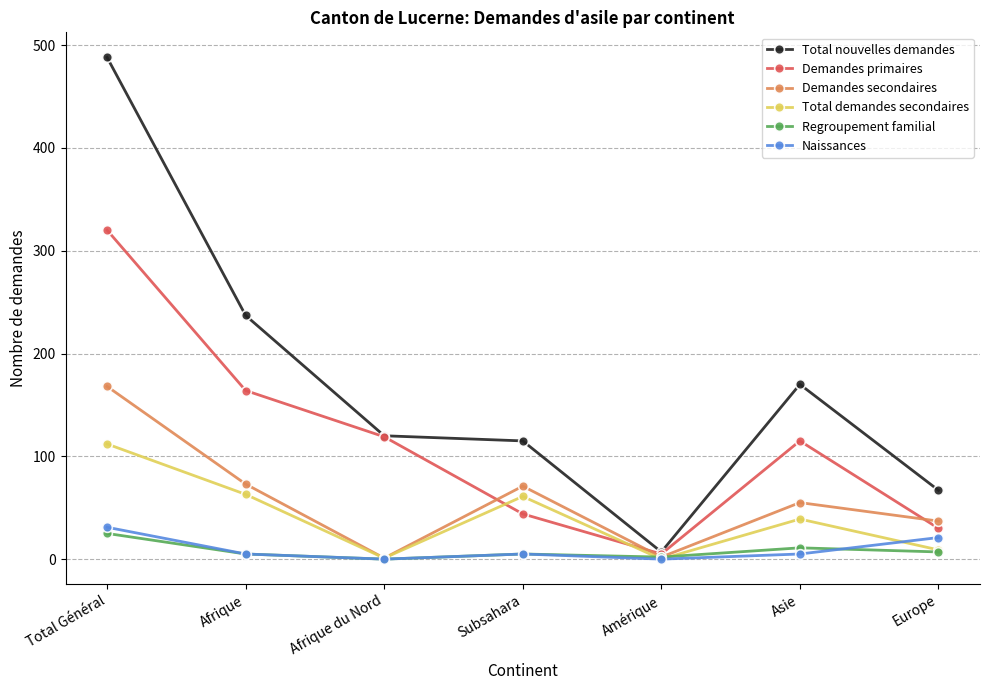

What is the greatest value displayed?

488